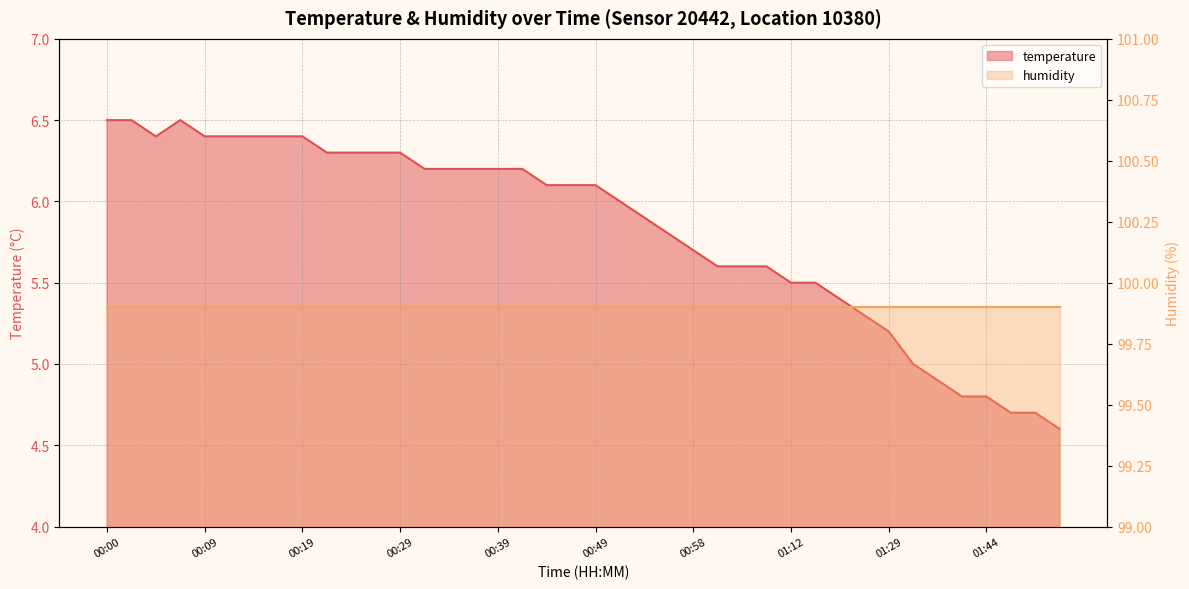

Which label corresponds to the smallest value in the chart?

01:52